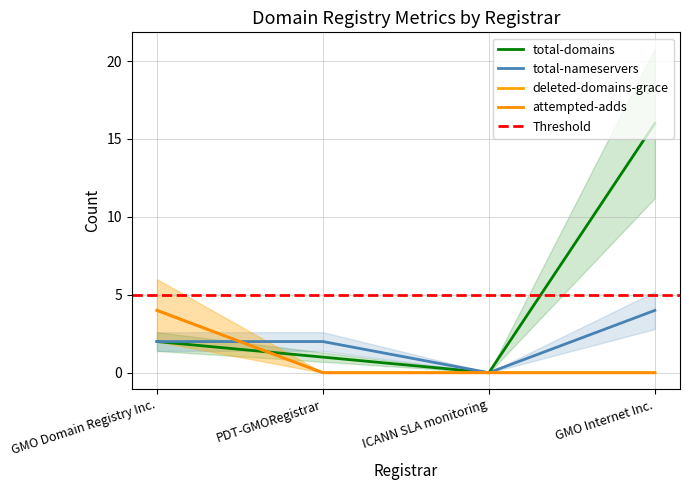

True or false: total-nameservers and deleted-domains-grace cross at least once.

True